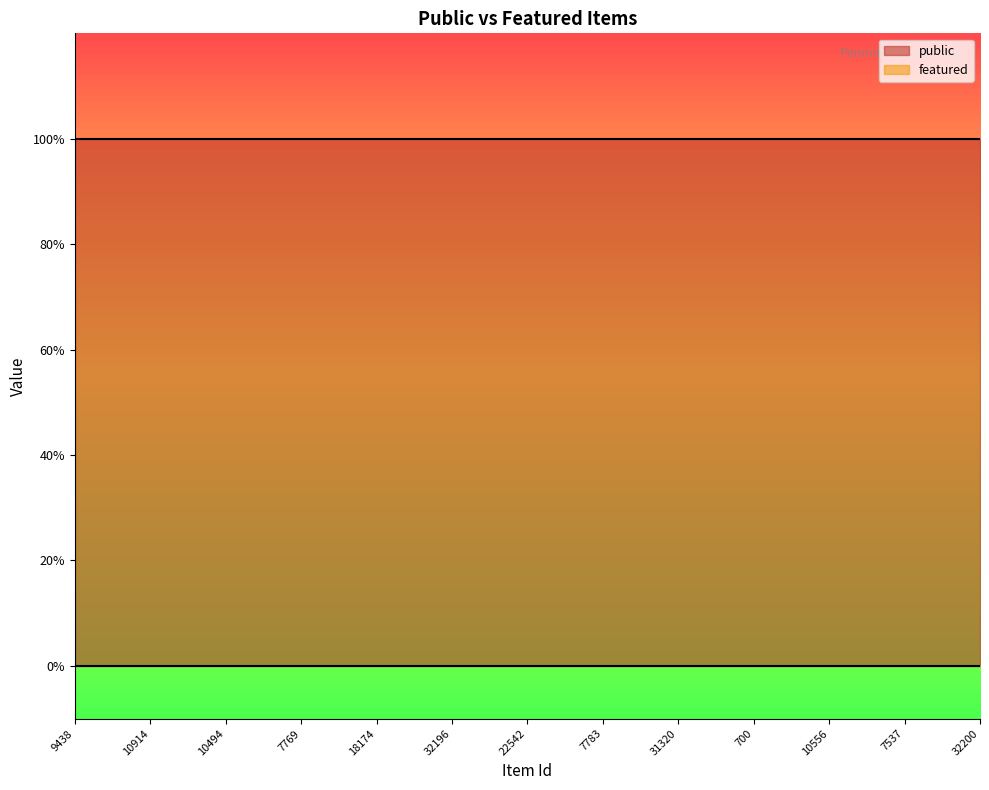

At 20664, list the series in order from smallest to largest.

featured, public